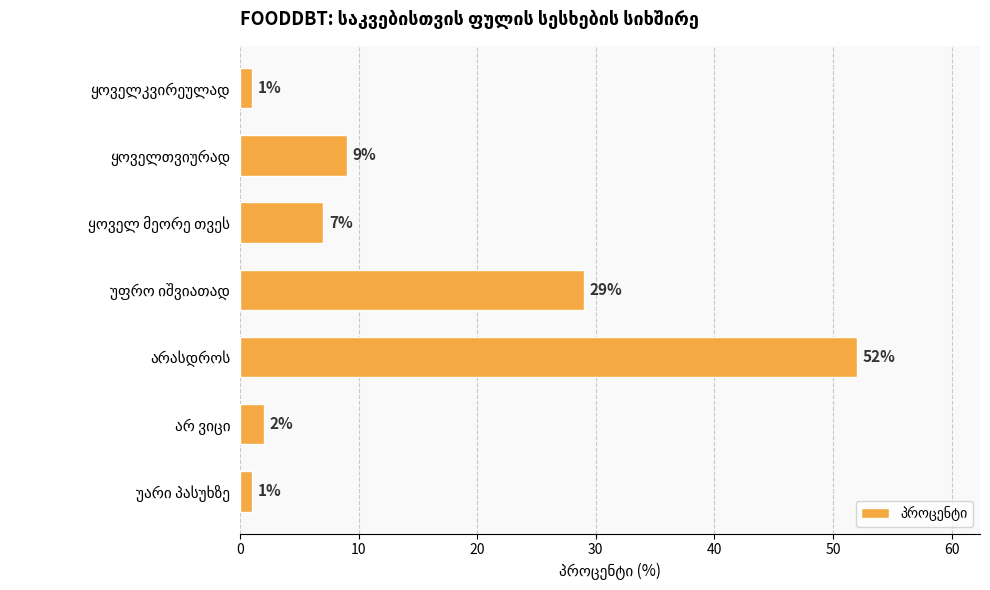

What is the value of the 3rd bar from the top?

7